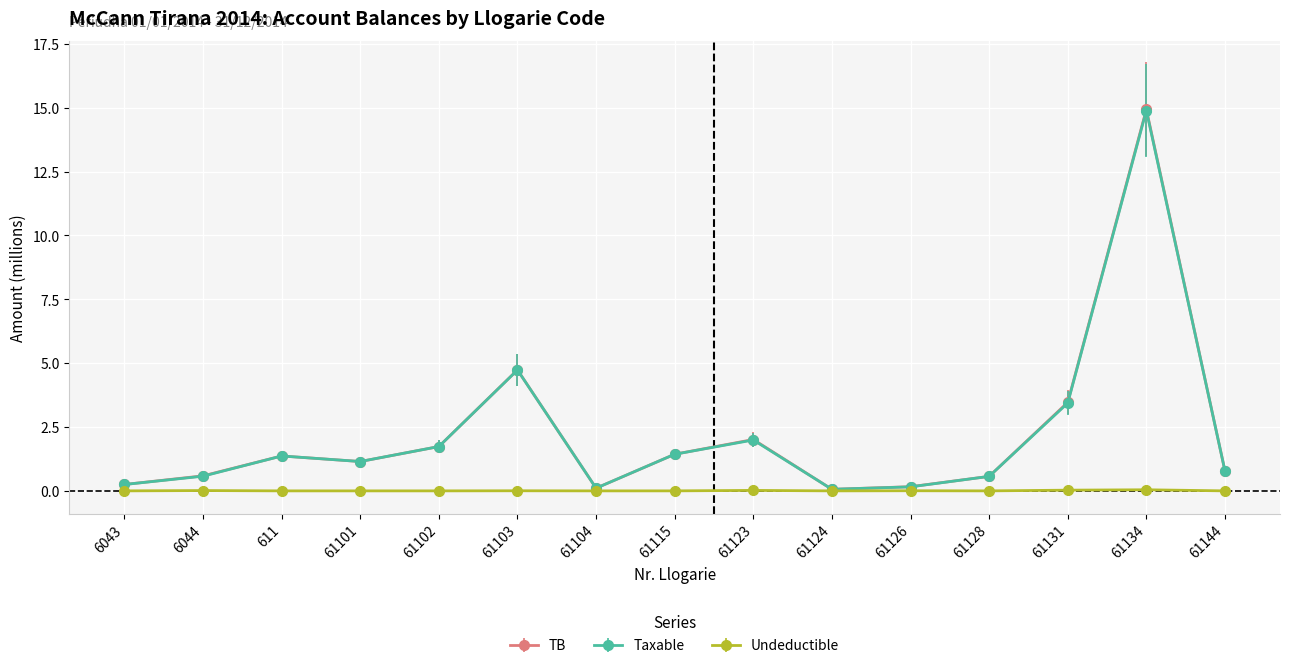

What is the label of the 4th point from the right?

61128